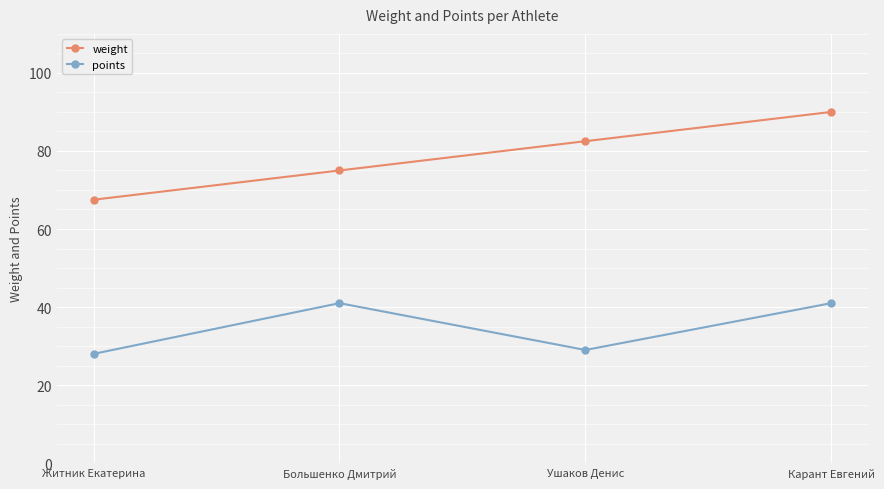

Which series has the largest total across all categories?

weight